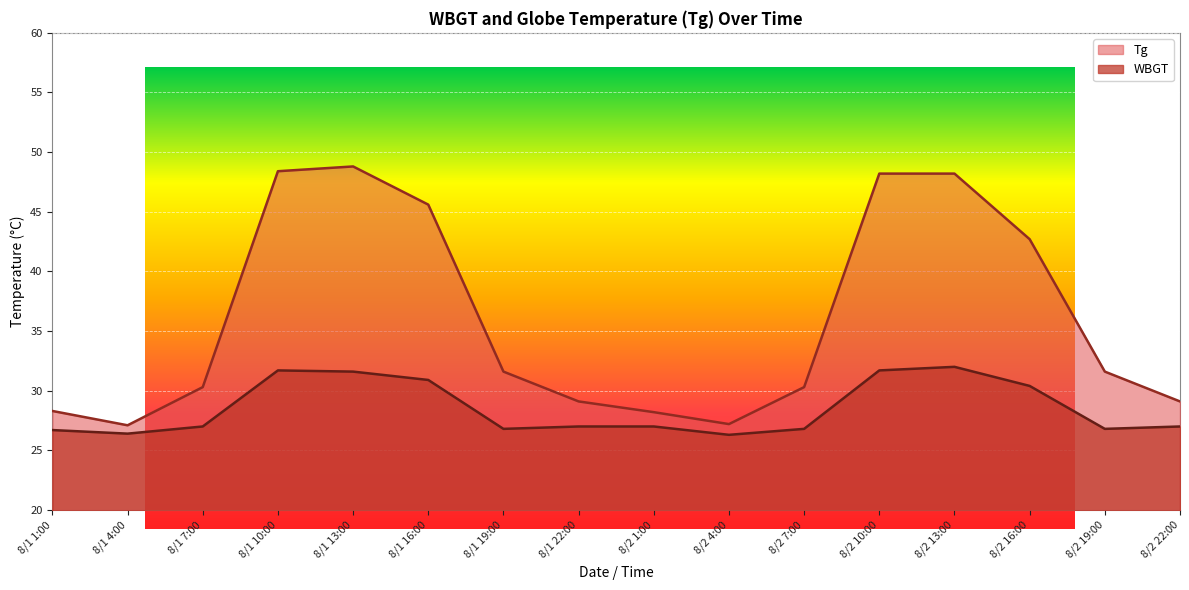

List the series in order of their peak value, highest first.

Tg, WBGT